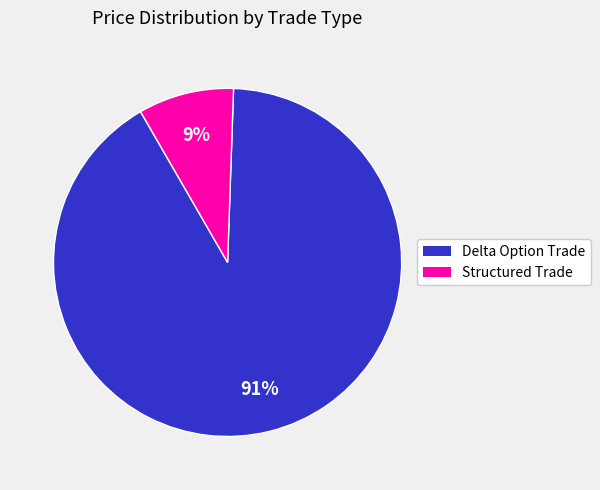

To the nearest percent, what percentage of the pie is Structured Trade?

9%